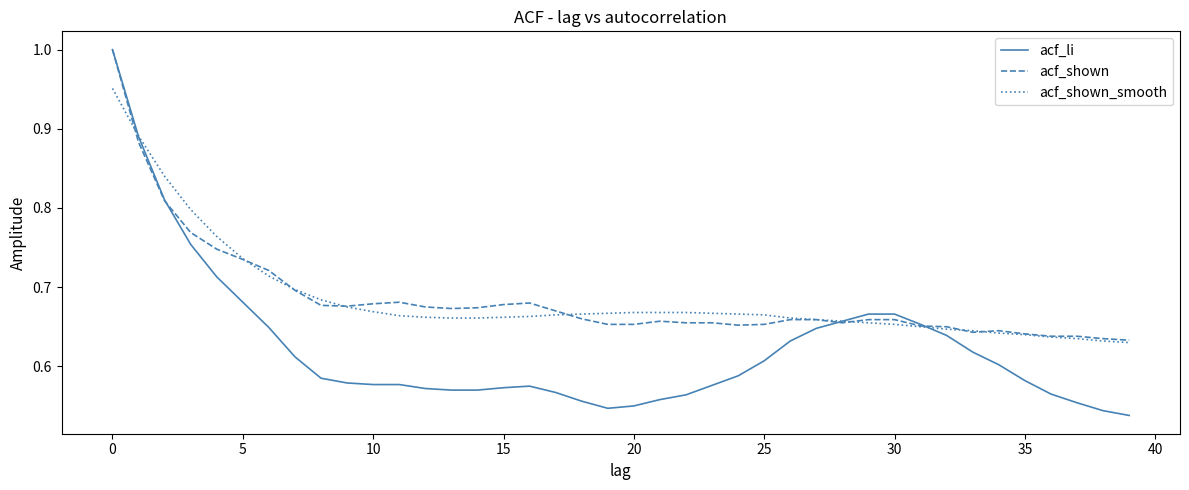

Count the number of categories in the chart.

40